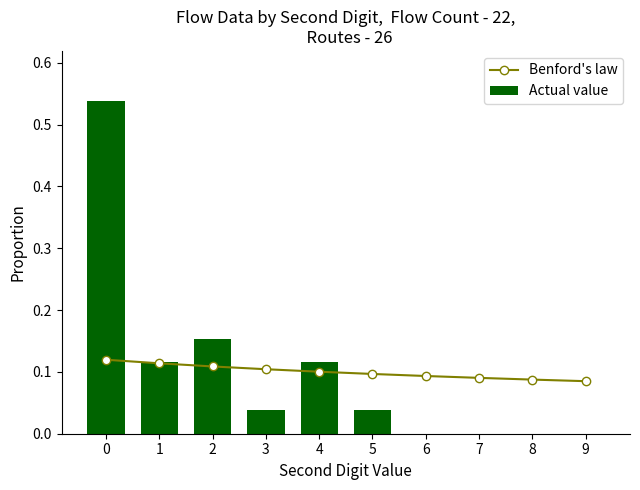

What is the value of the Actual value bar at the 2nd from the left?

0.1